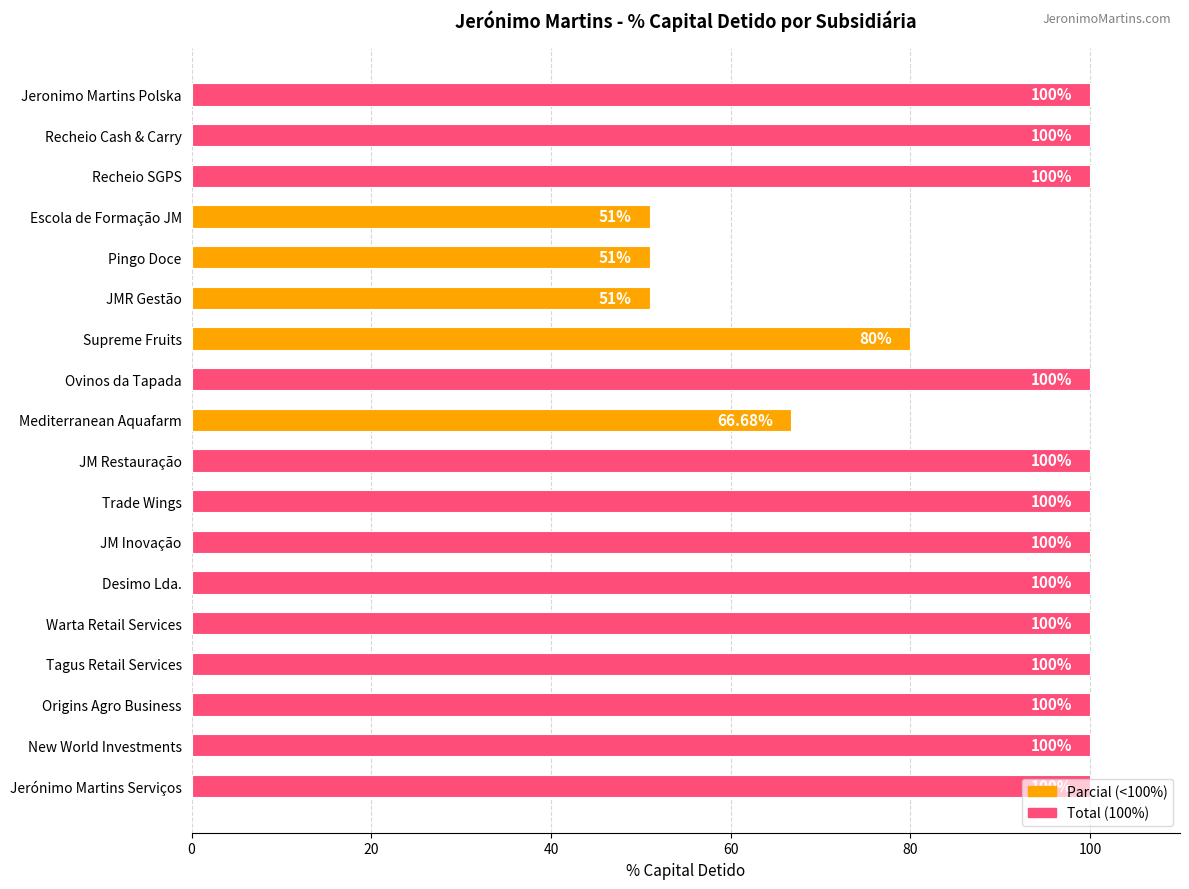

Between Ovinos da Tapada and JMR Gestão, which is larger?

Ovinos da Tapada